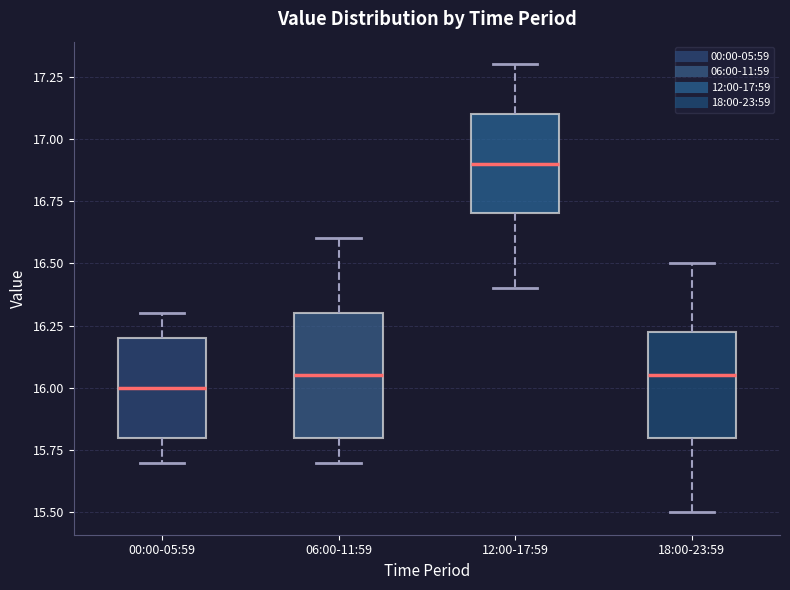

Which box is the tallest, from its lower edge to its upper edge?

06:00-11:59